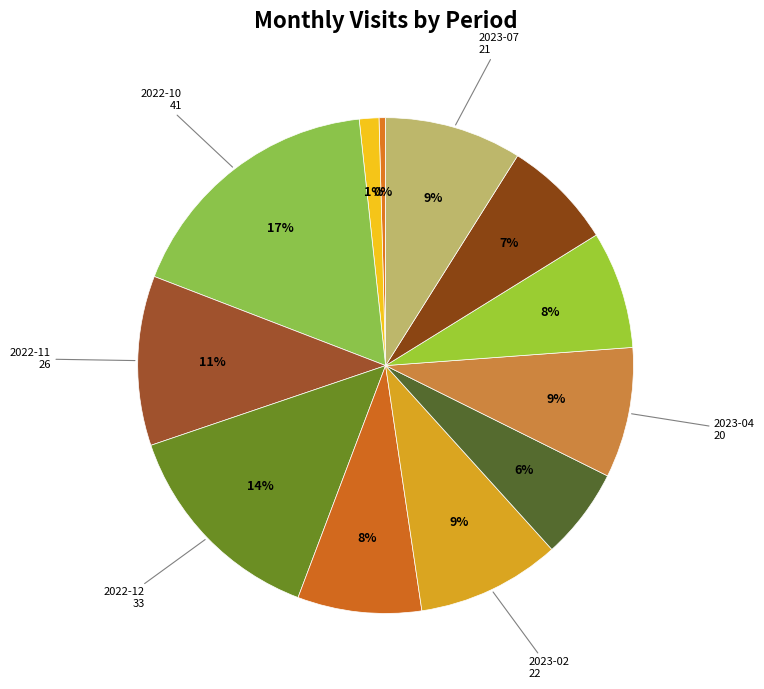

Rank the categories by value from lowest to highest.

2022-08, 2022-09, 2023-03, 2023-06, 2023-05, 2023-01, 2023-04, 2023-07, 2023-02, 2022-11, 2022-12, 2022-10